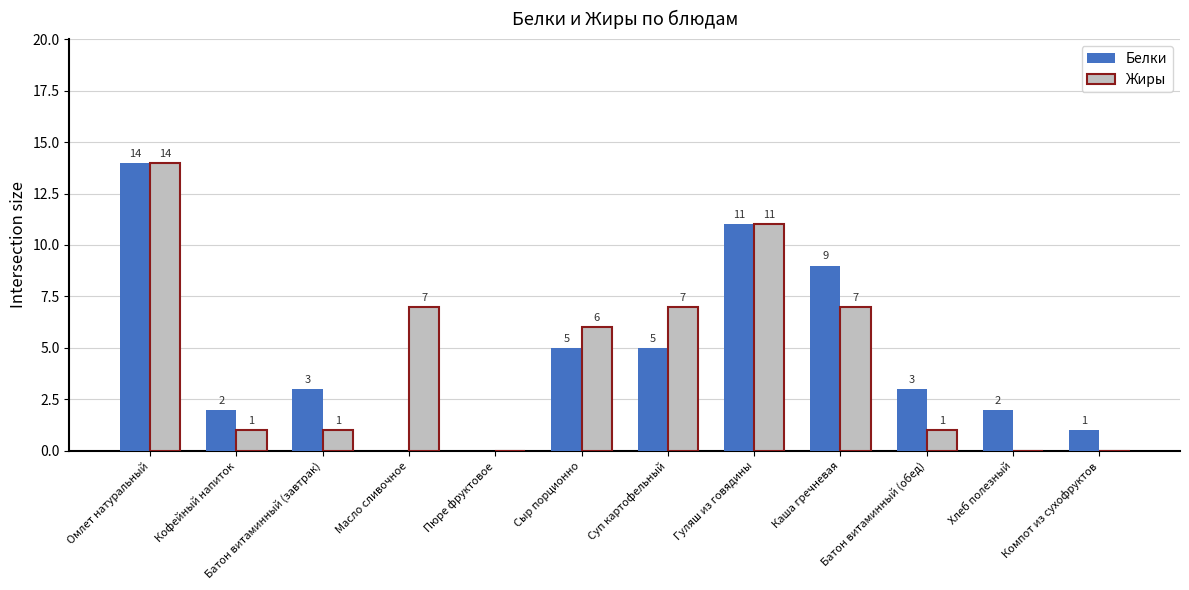

What is the sum of the Белки values at Каша гречневая and Омлет натуральный?

23